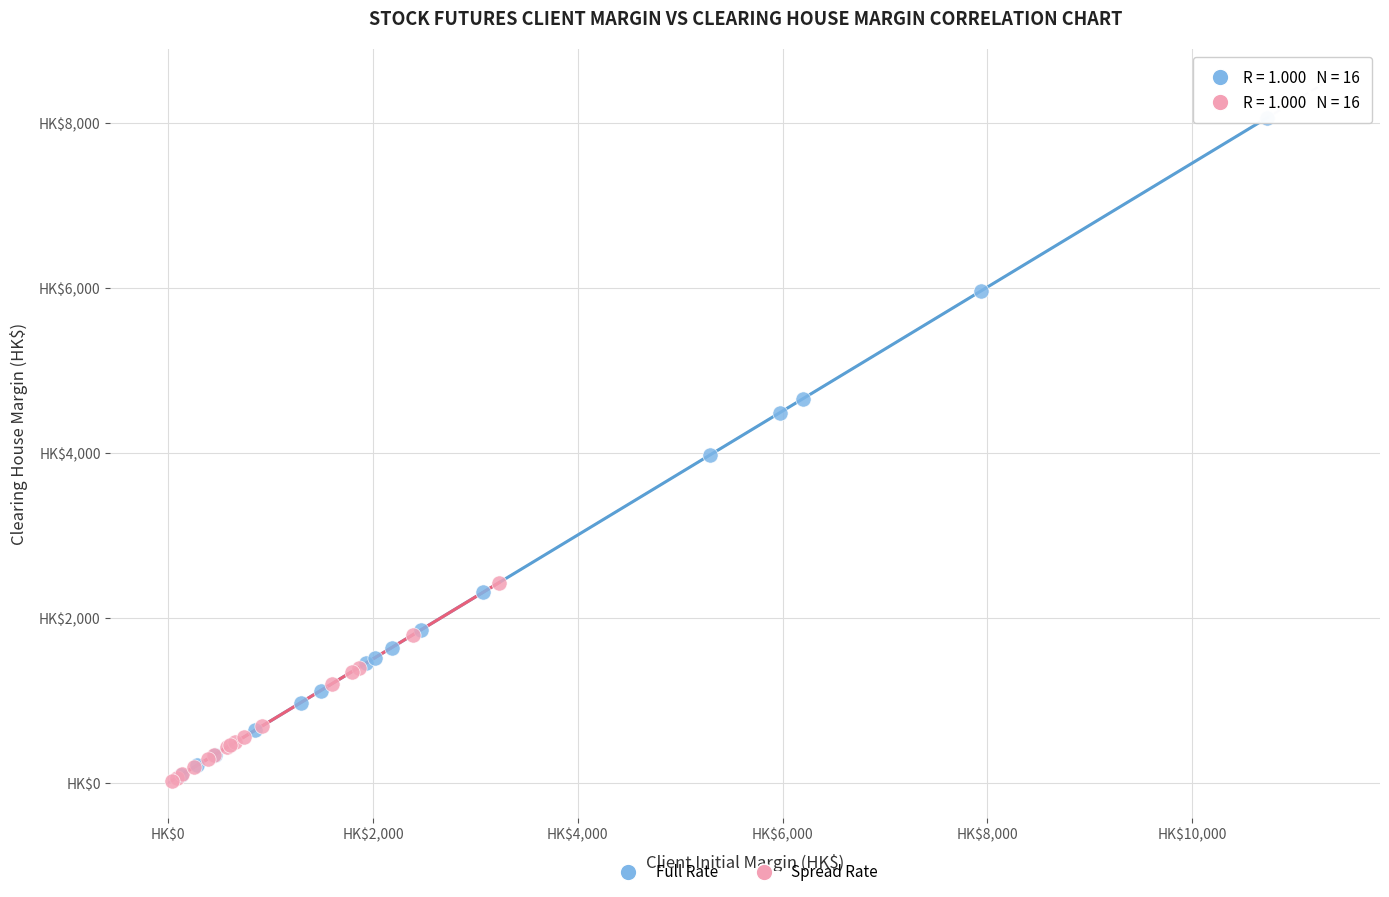

Which series reaches the maximum Y coordinate?

Full Rate